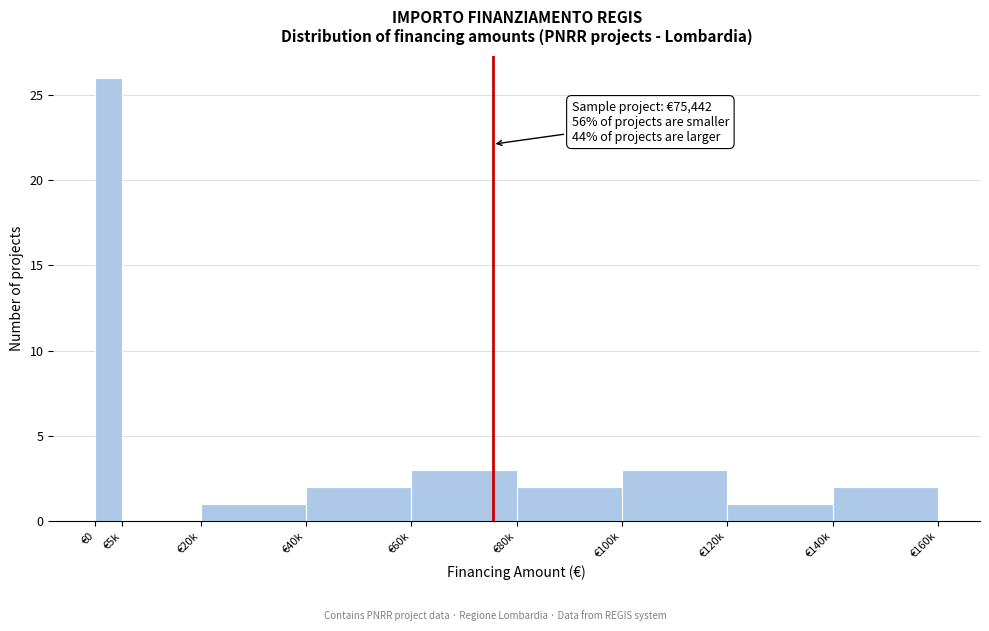

Reading left to right, extract all data points from this chart.

€0=26	€5k=0	€20k=1	€40k=2	€60k=3	€80k=2	€100k=3	€120k=1	€140k=2